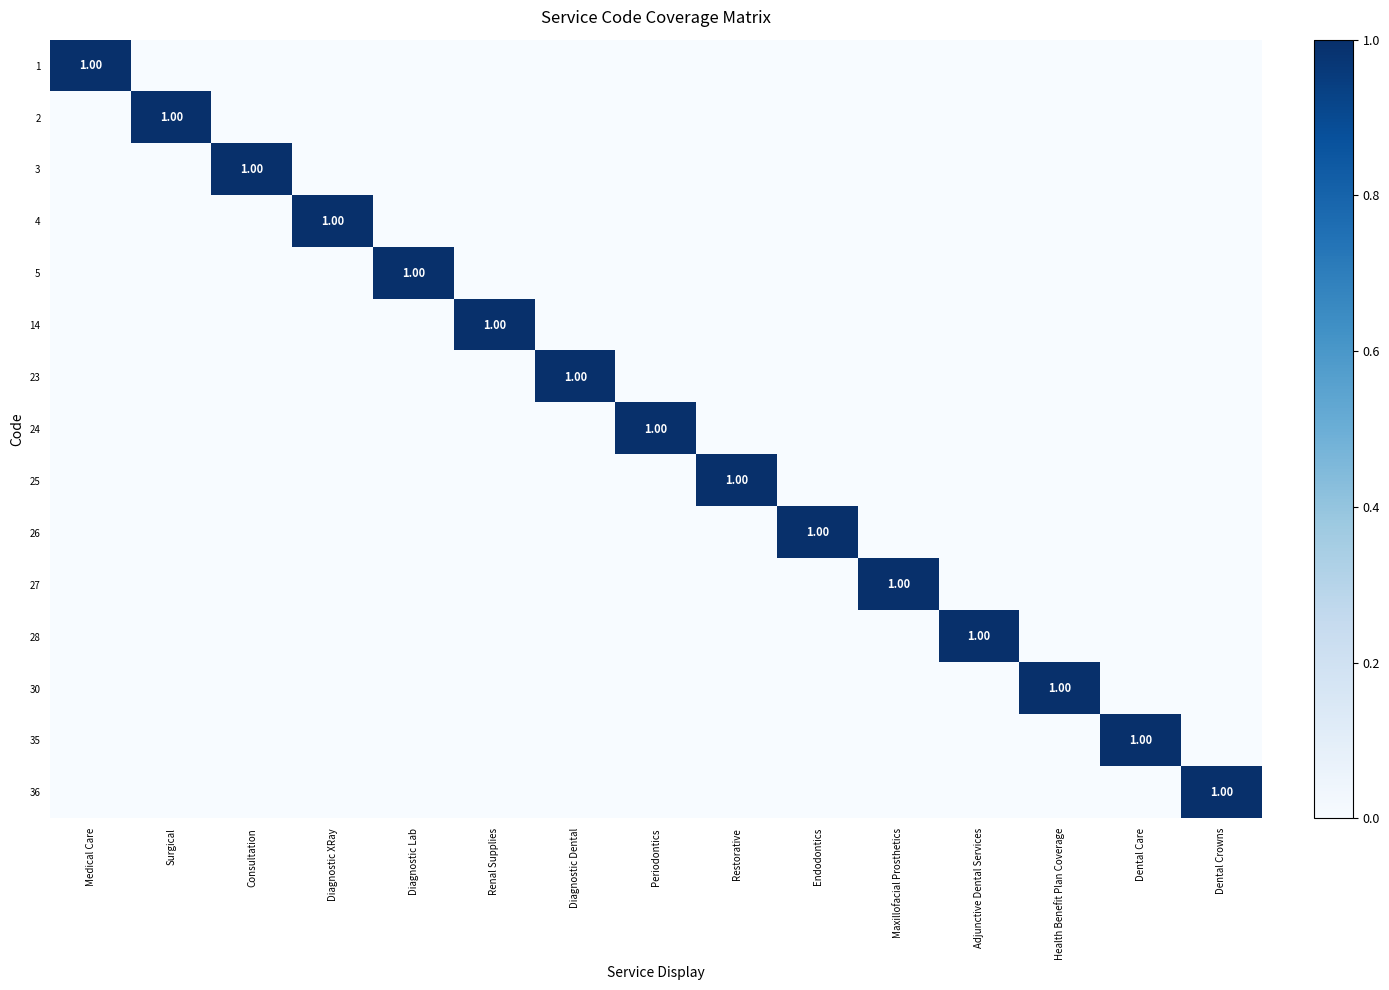

Which label corresponds to the smallest value in the chart?

Surgical